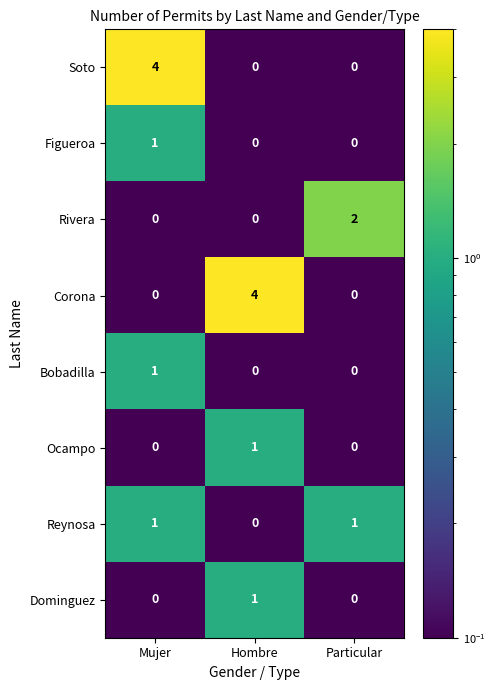

True or false: Corona has a value of 2 at Mujer.

False